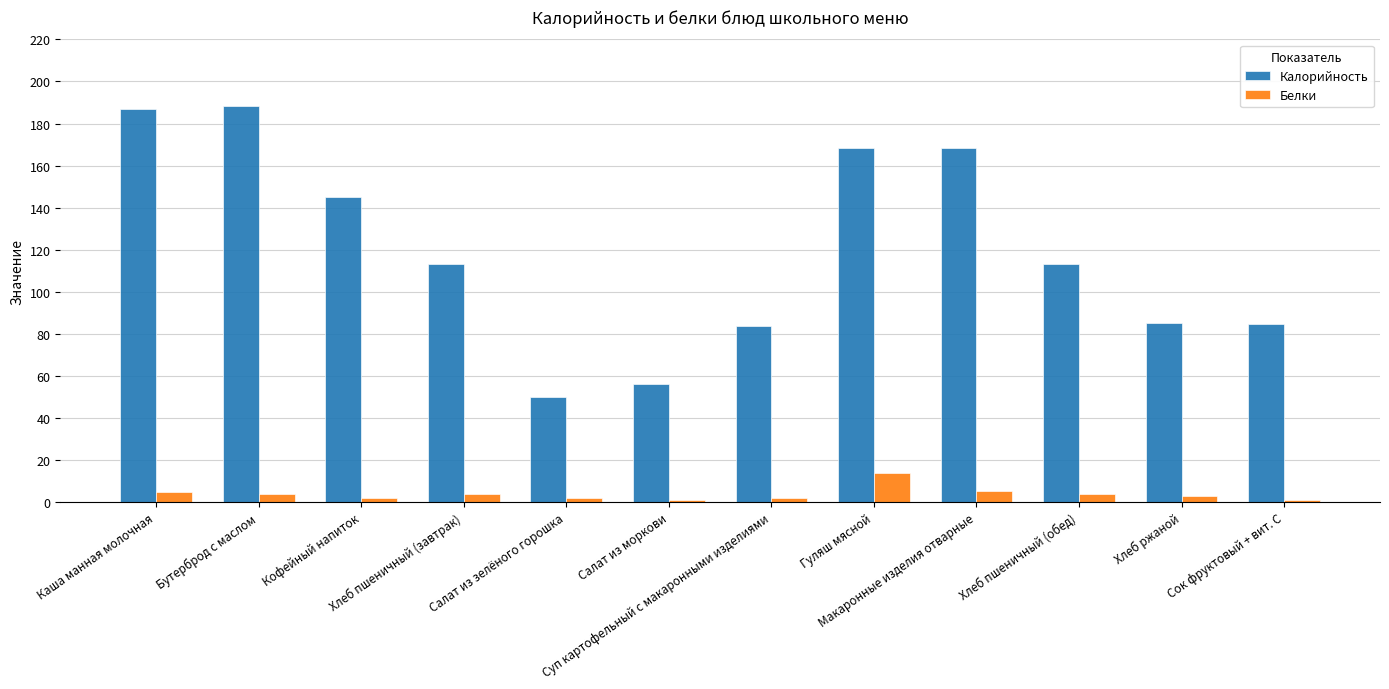

What value does the Белки series have at Каша манная молочная?

5.0